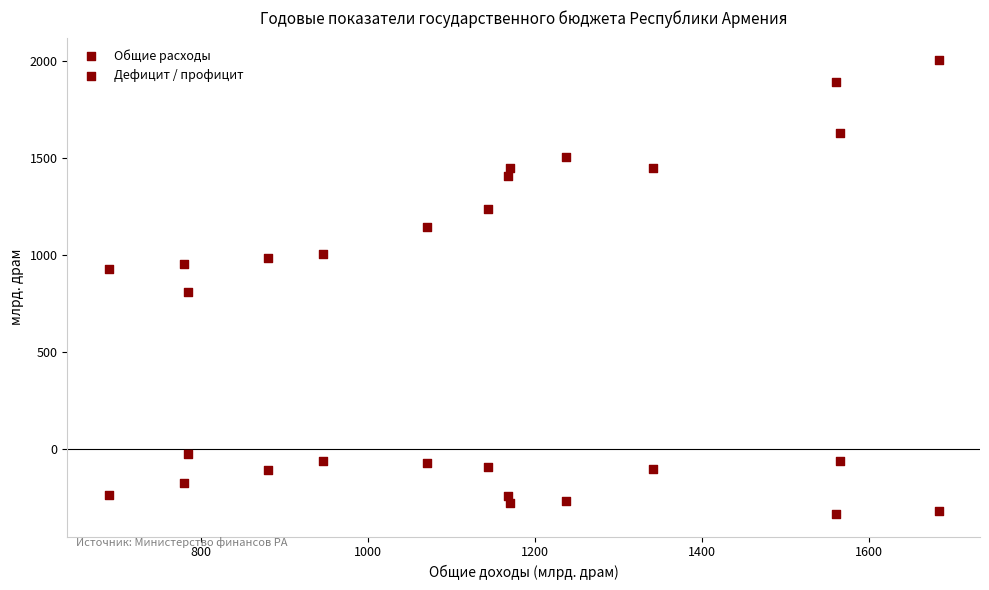

How many data points are displayed?

28